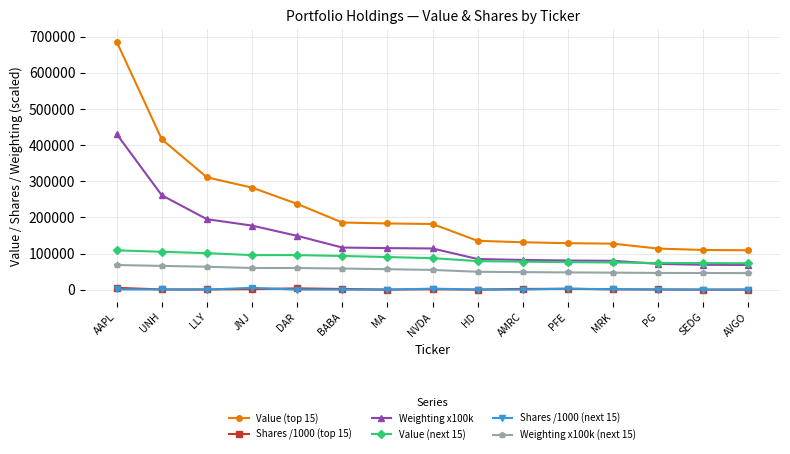

What is the label of the 7th point from the right?

HD